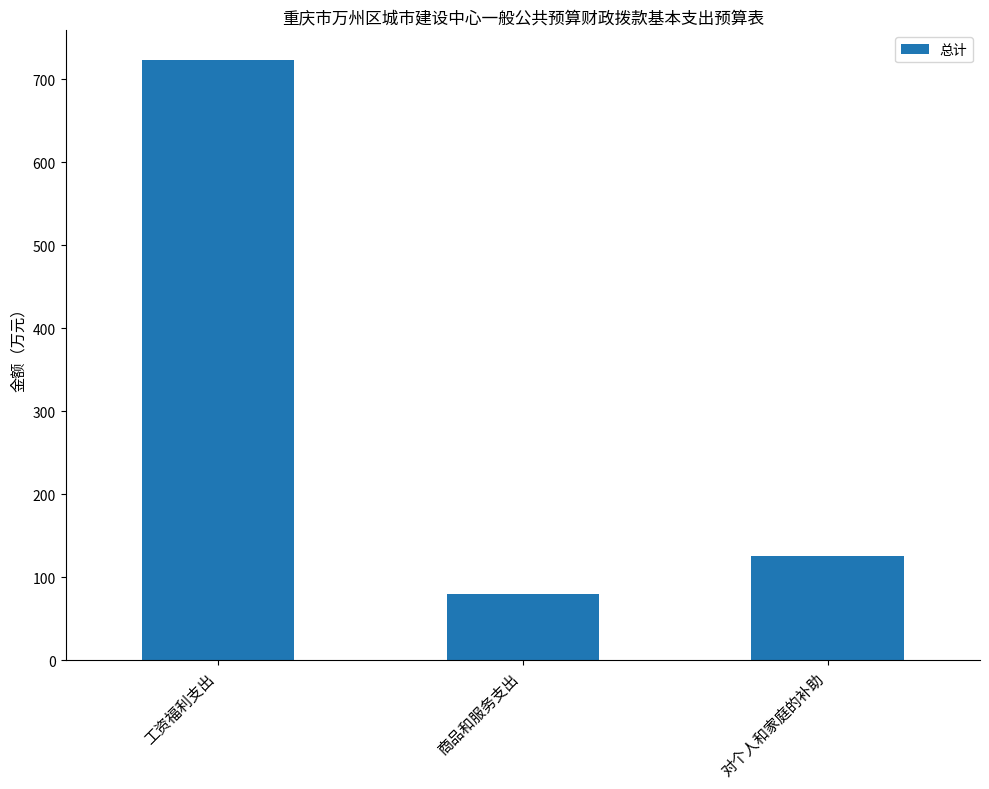

What is the label of the 2nd bar from the right?

商品和服务支出